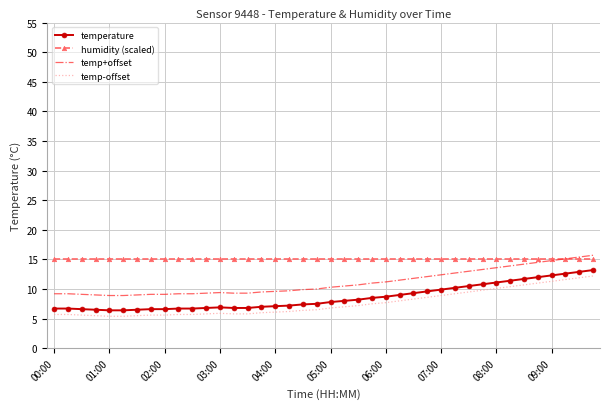

What is the greatest value displayed?

15.7